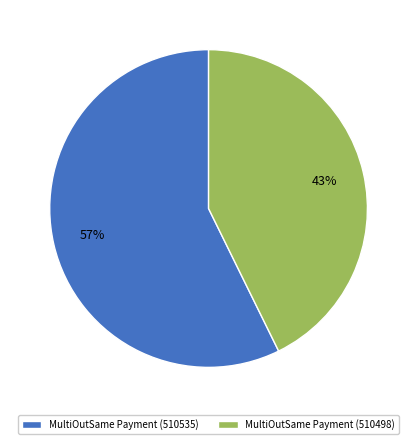

Which has a higher value, MultiOutSame Payment (510535) or MultiOutSame Payment (510498)?

MultiOutSame Payment (510535)